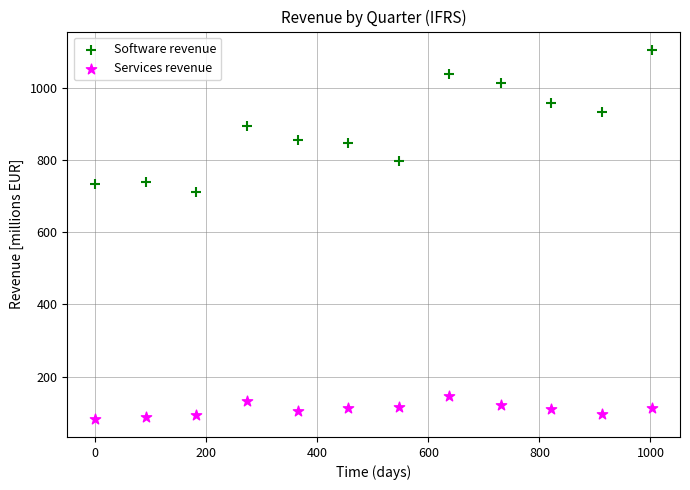

What is the X range (max minus min) for the scatter plot?

1003.0